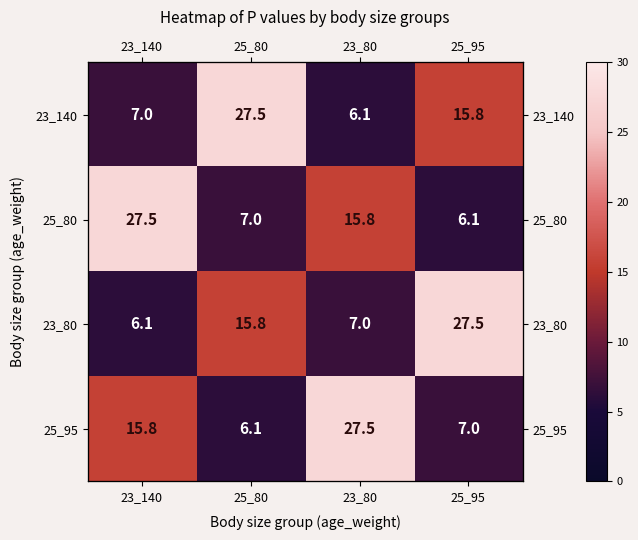

At 25_95, list the series in order from largest to smallest.

23_80, 23_140, 25_95, 25_80